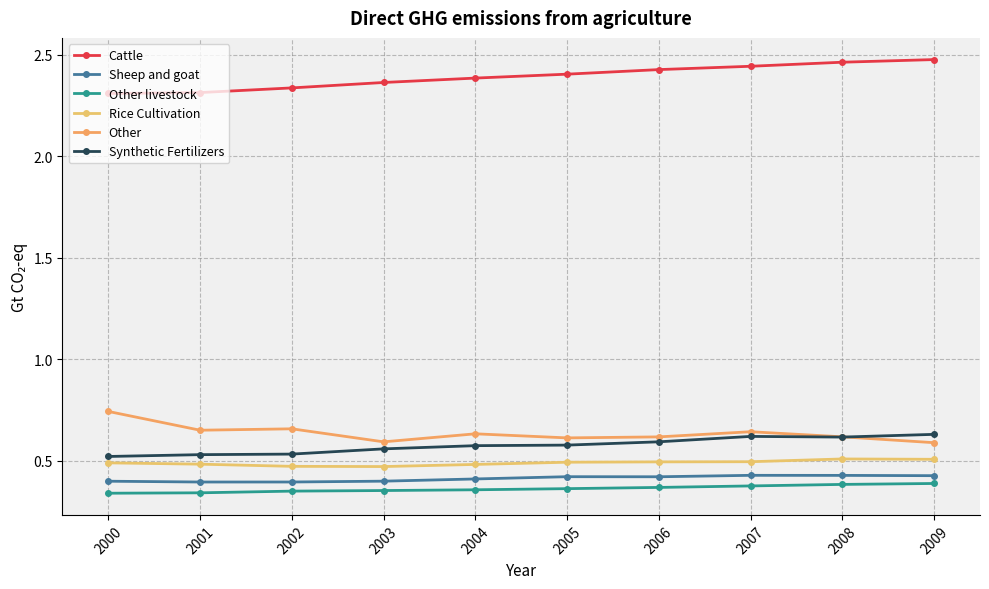

What is the maximum value for Other livestock?

0.4